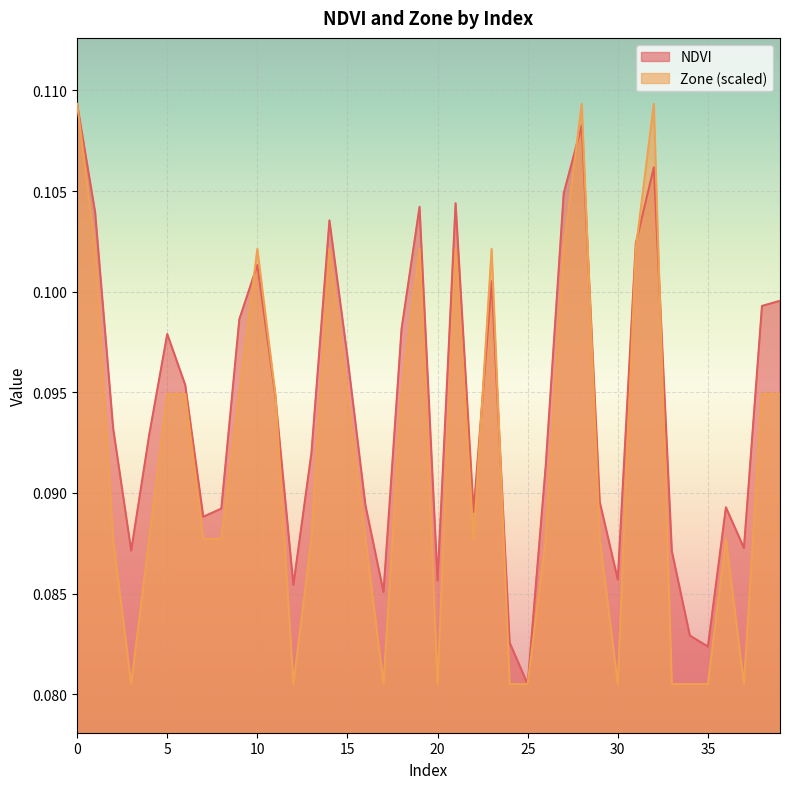

What is the greatest value displayed?

0.1